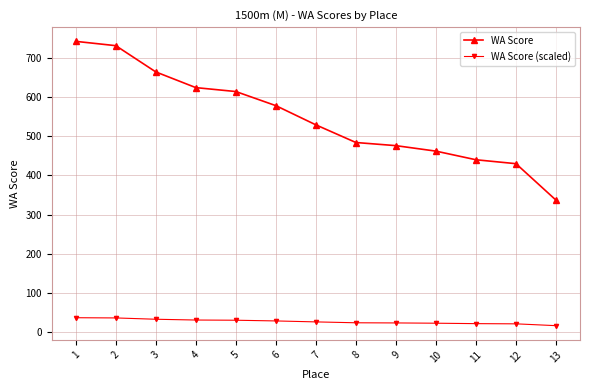

What is the total value across all series at 1?

779.1